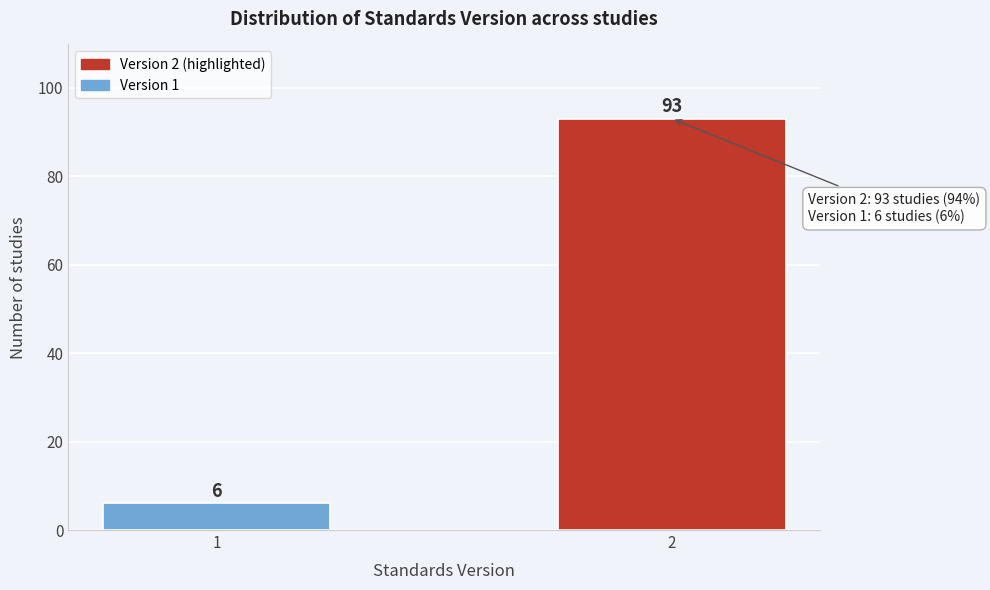

Reading left to right, what are all the values shown in this chart?

1=6	2=93